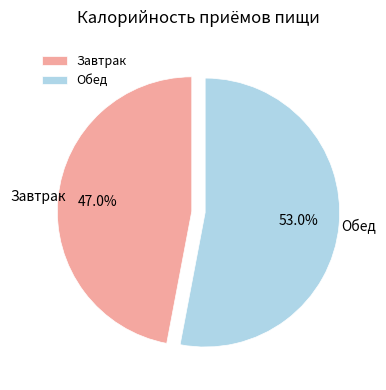

To the nearest percent, what percentage of the pie is Завтрак?

47%